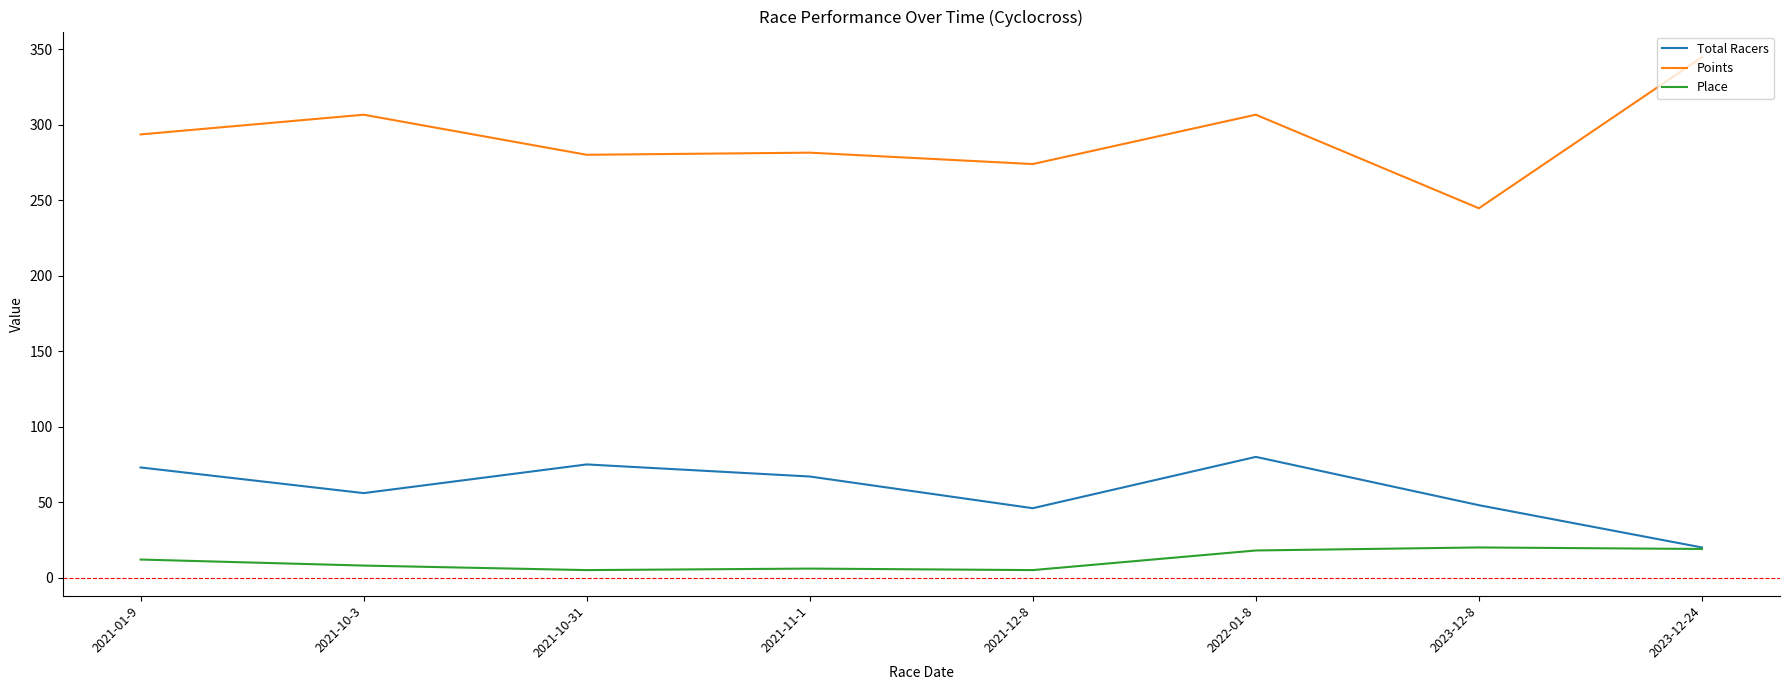

Rank the series by their average value, from lowest to highest.

Place, Total Racers, Points